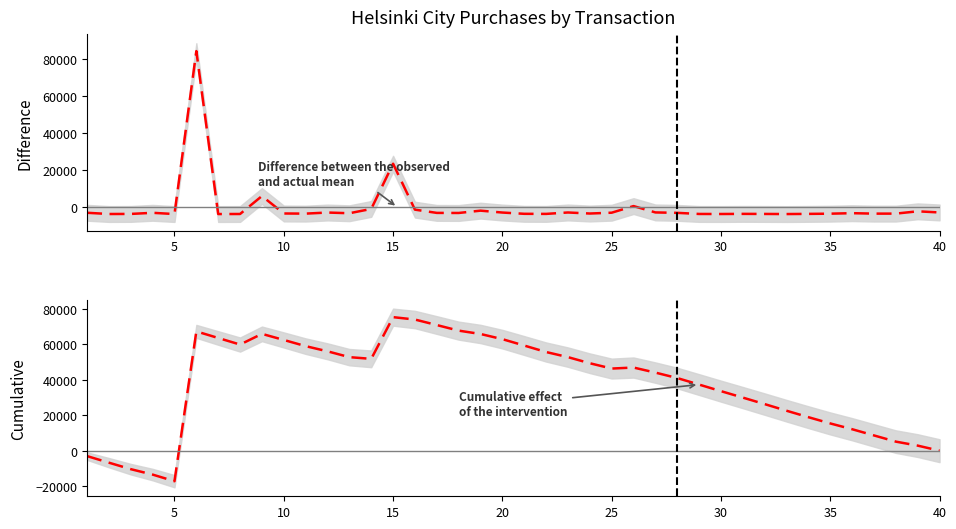

The value of Observed difference at 20 is -6002.2. True or false?

False